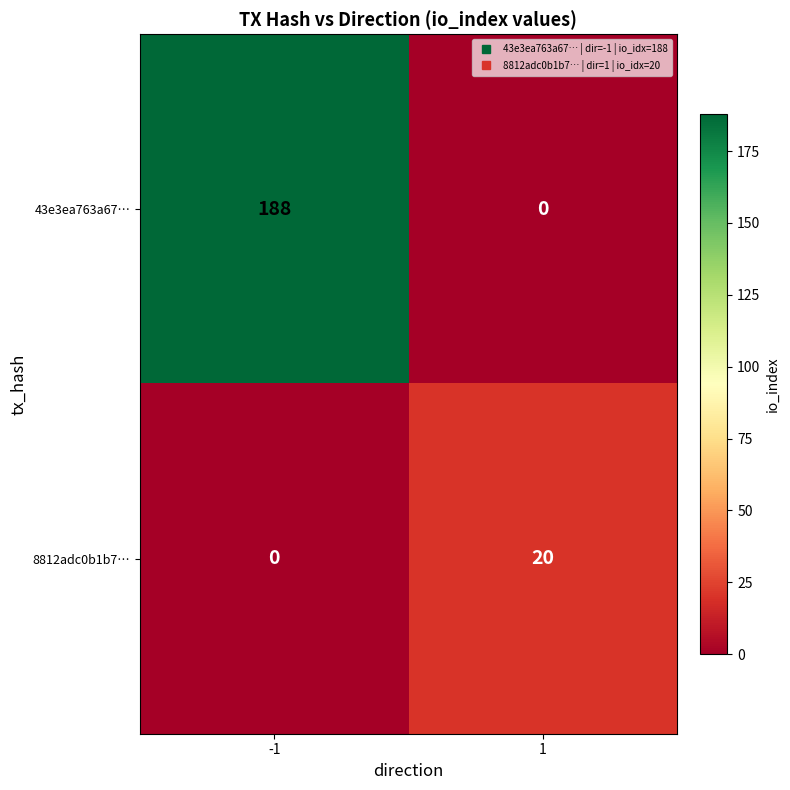

List the series in order of their overall mean, highest first.

43e3ea763a67…, 8812adc0b1b7…